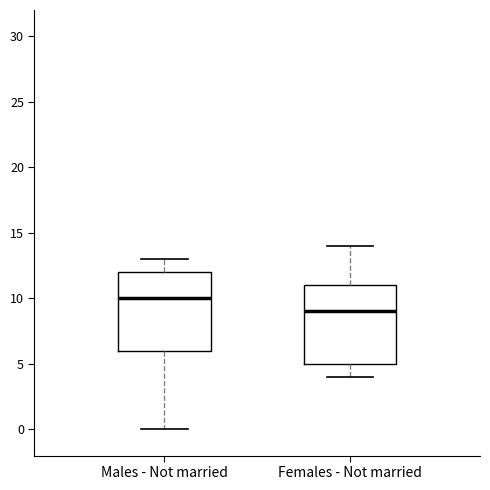

Reading left to right, transcribe this box plot: for each box, give where its median line is, the range the box spans, and where its two whiskers end, as read against the y-axis. The values are not printed on the chart, so give them approximately, as read against the axis.

Males - Not married: median 10, box 6 to 12, whiskers 0 to 13
Females - Not married: median 9, box 5 to 11, whiskers 4 to 14